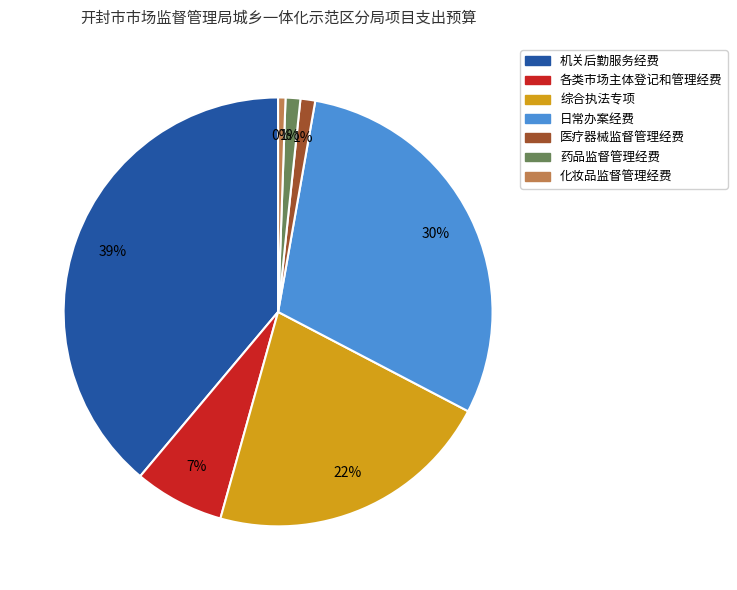

The 医疗器械监督管理经费 slice represents 1% of the pie. True or false?

True